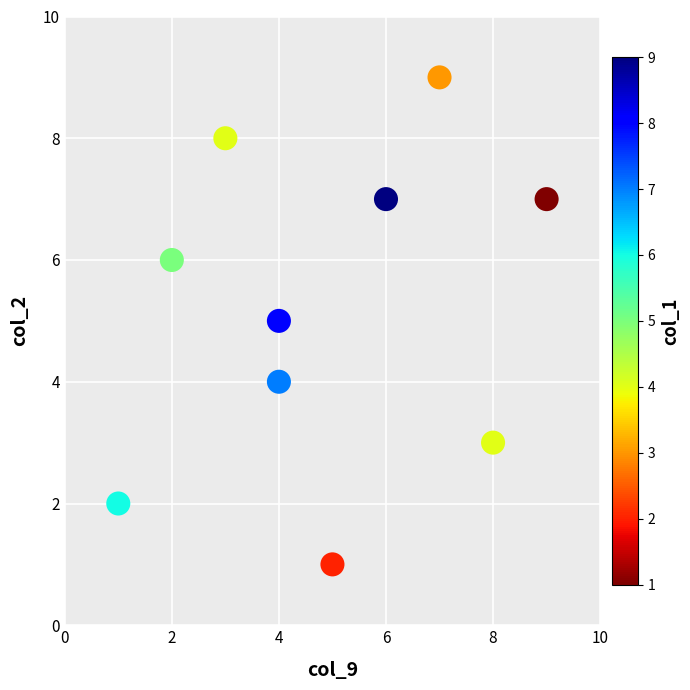

What is the range of X values (max minus min)?

8